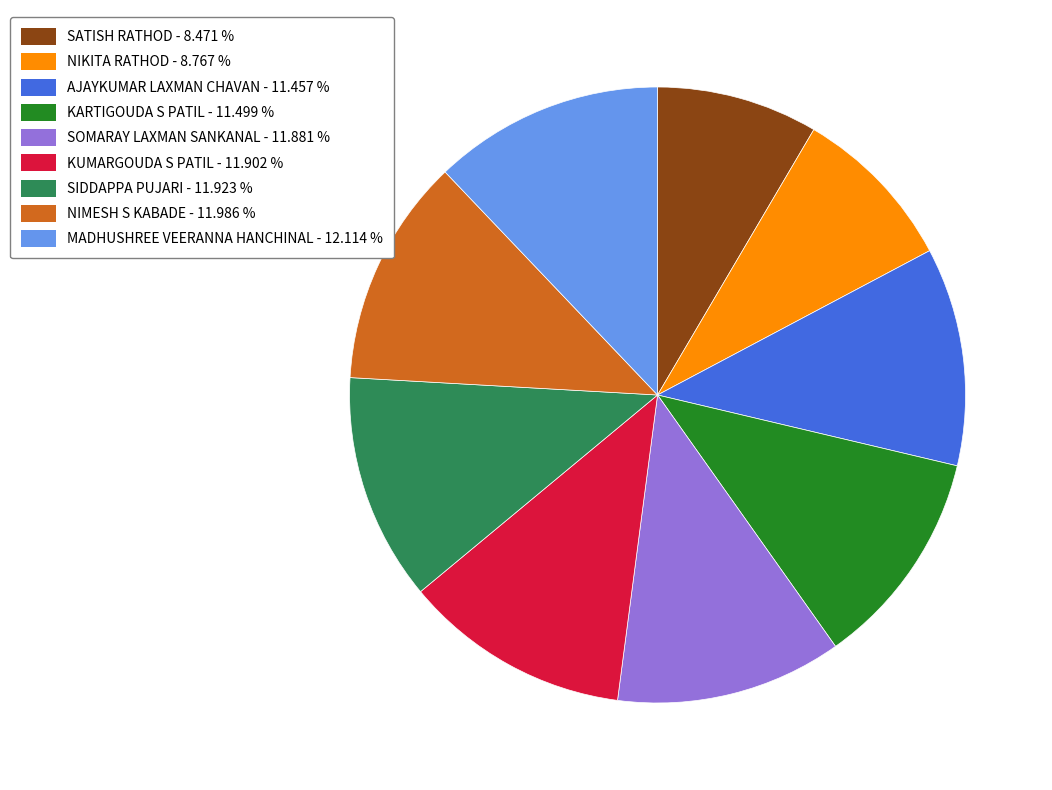

What is the ratio of the value at SATISH RATHOD to the value at NIKITA RATHOD?

1.0